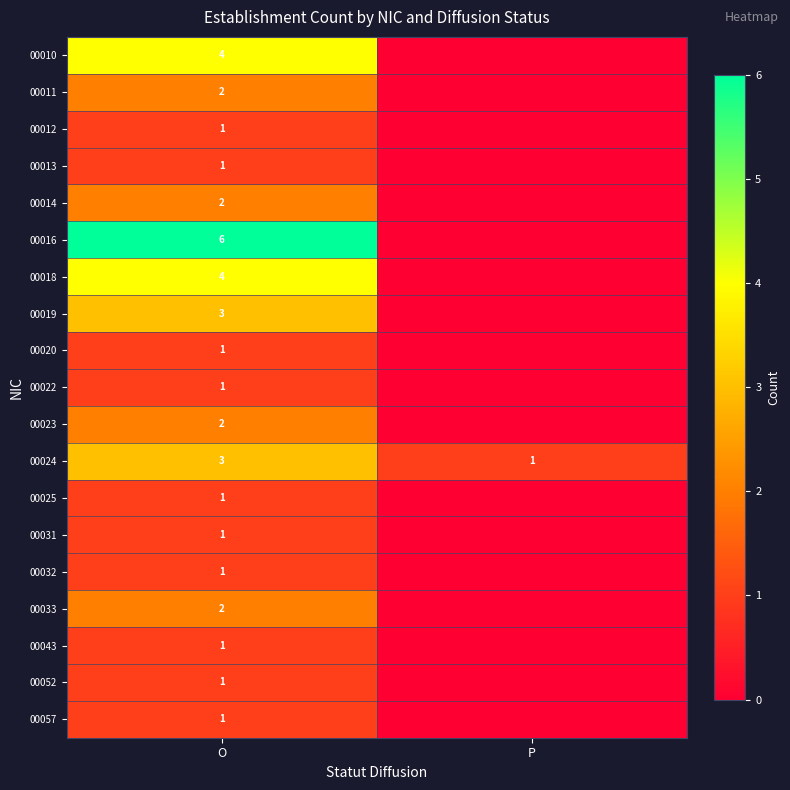

Between P and O, which is larger?

O